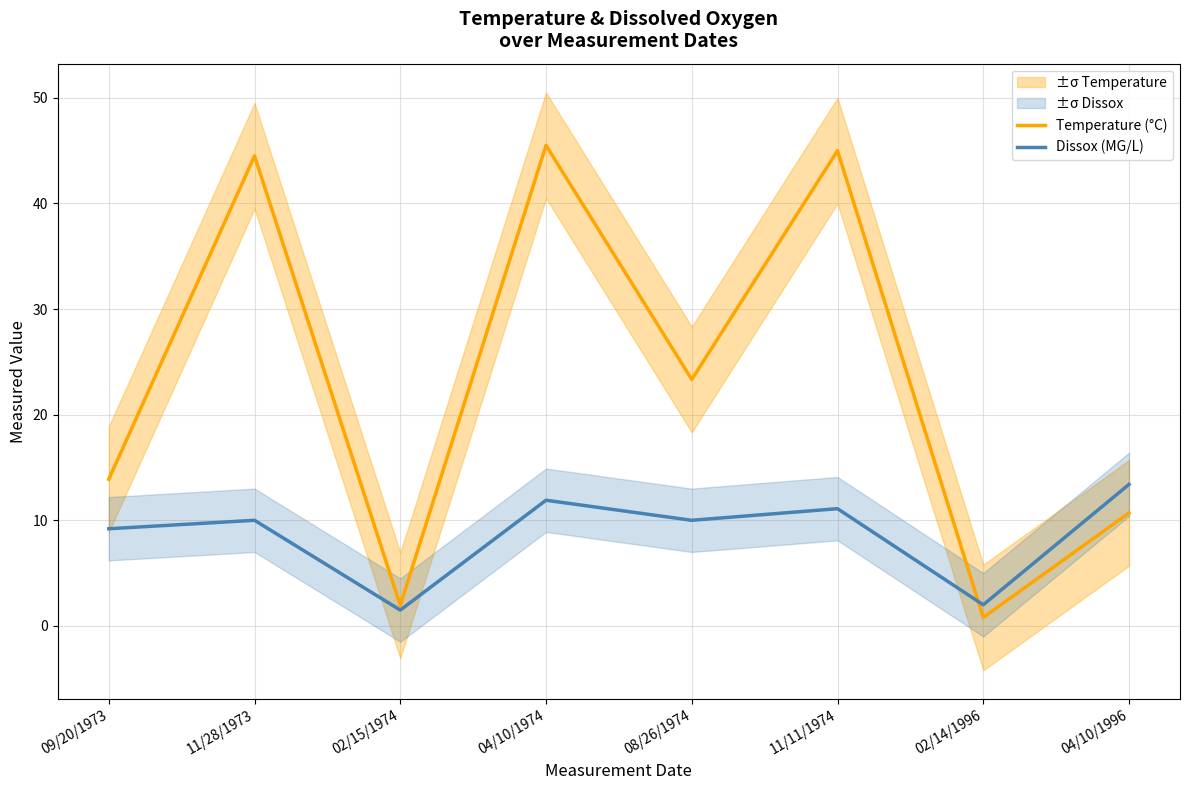

List the series in order of their peak value, lowest first.

Dissox (MG/L), Temperature (°C)